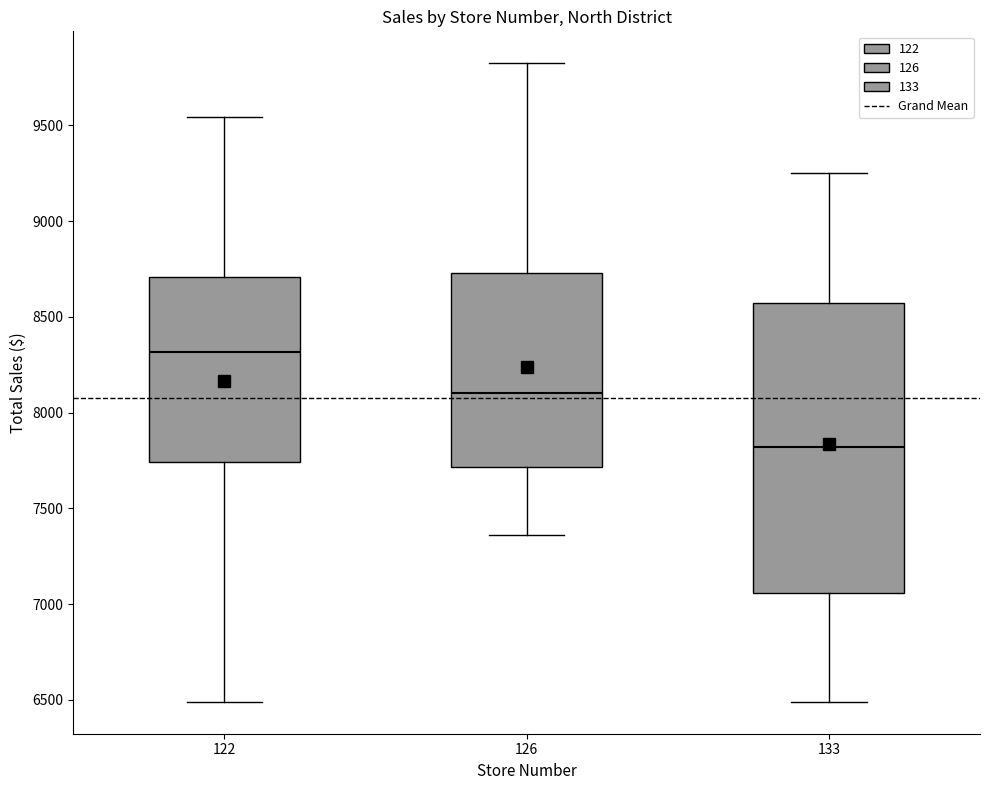

Which box has the lowest median line?

133